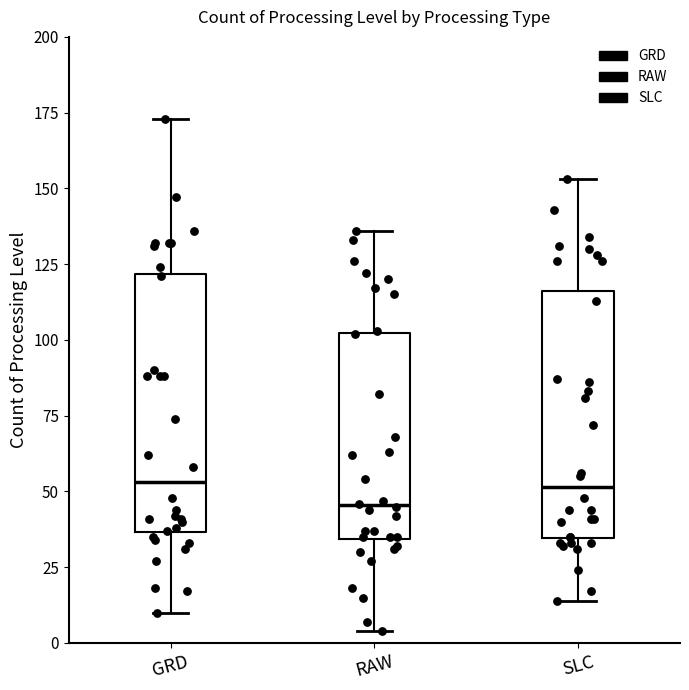

Reading left to right, transcribe this box plot: for each box, give where its median line is, the range the box spans, and where its two whiskers end, as read against the y-axis. The values are not printed on the chart, so give them approximately, as read against the axis.

GRD: median 55, box 35 to 120, whiskers 10 to 175
RAW: median 45, box 35 to 100, whiskers 5 to 135
SLC: median 50, box 35 to 115, whiskers 15 to 155